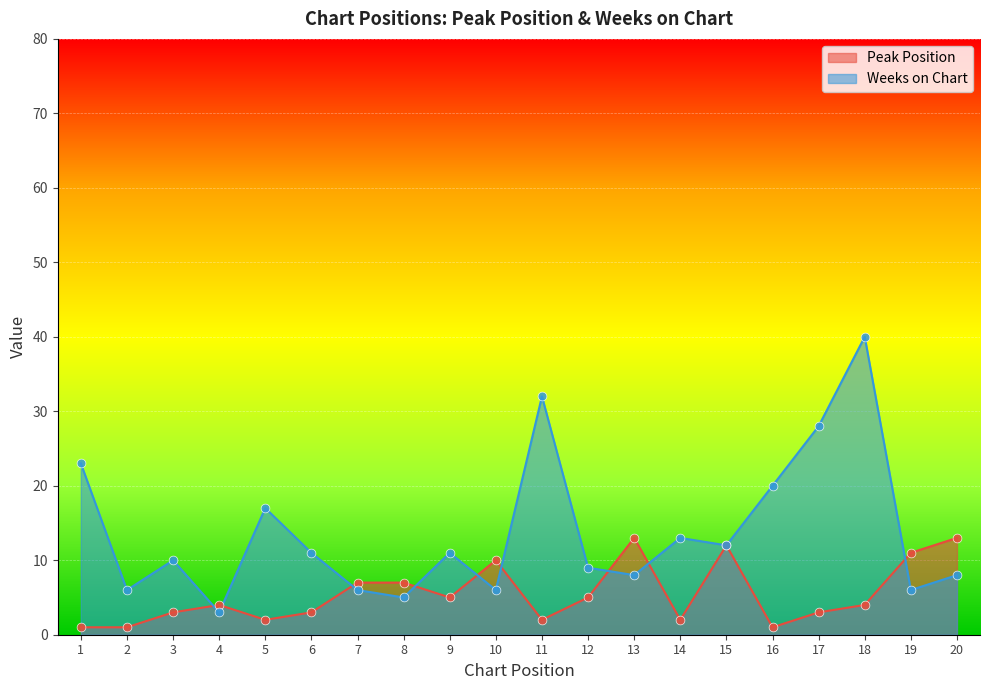

What is the total value across all series at 20?

21